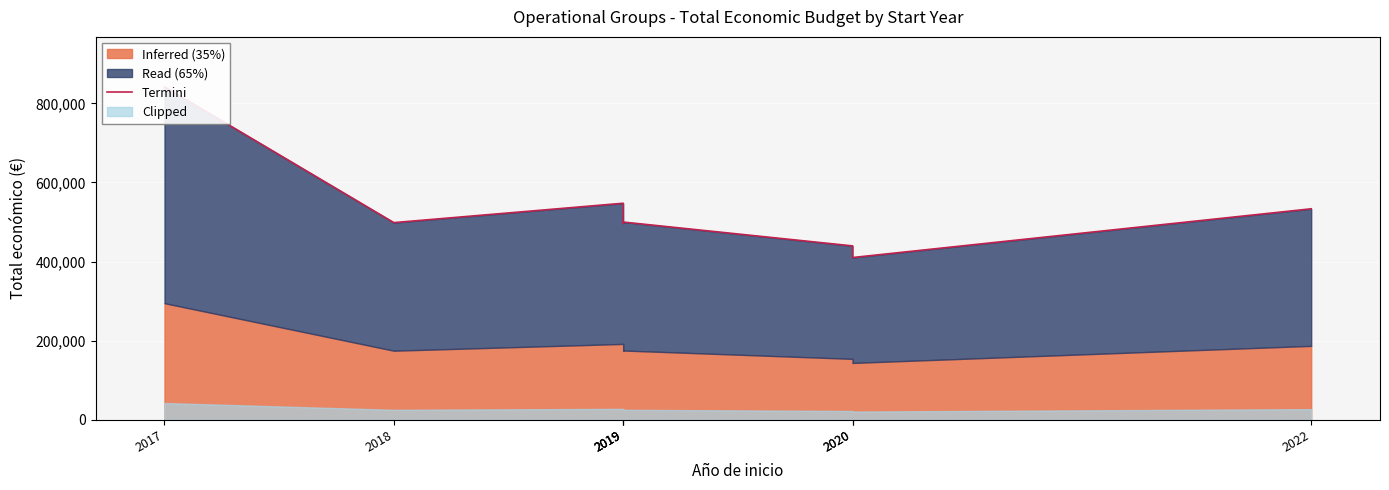

Which label corresponds to the largest value in the chart?

2017